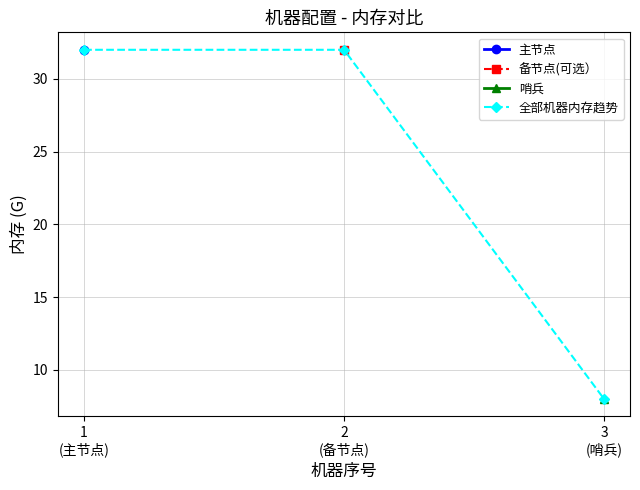

Where is the data nearest to the value 20?

1
(主节点)